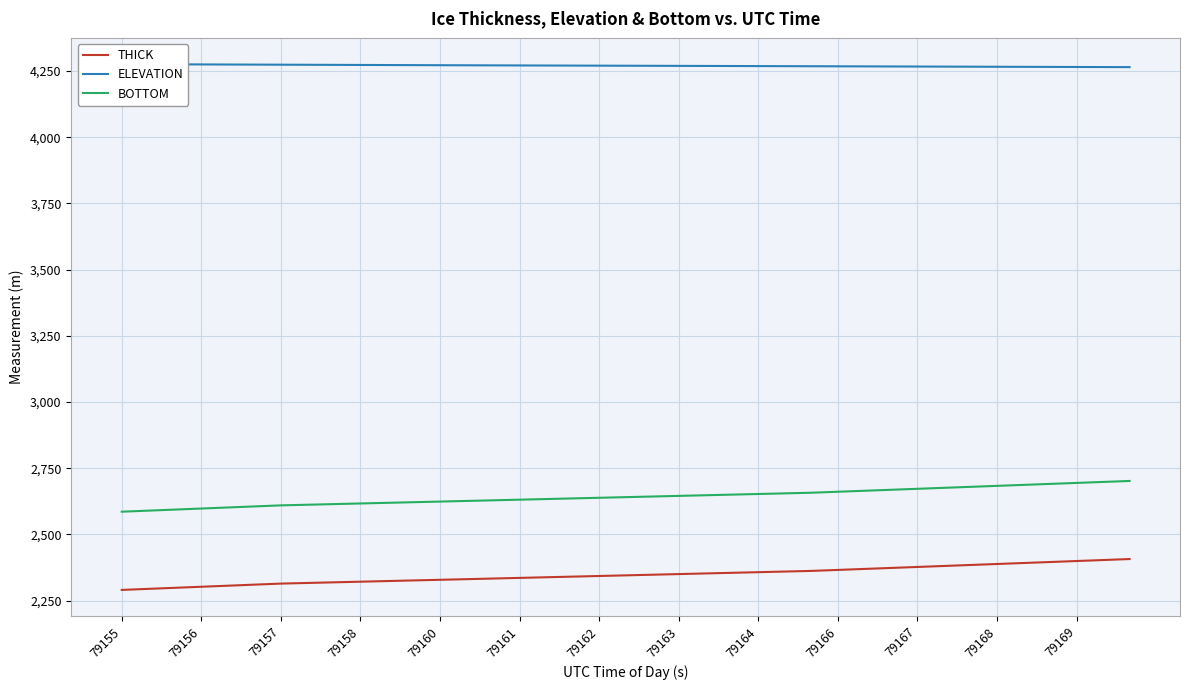

What is the total value across all series at 23?

9274.0